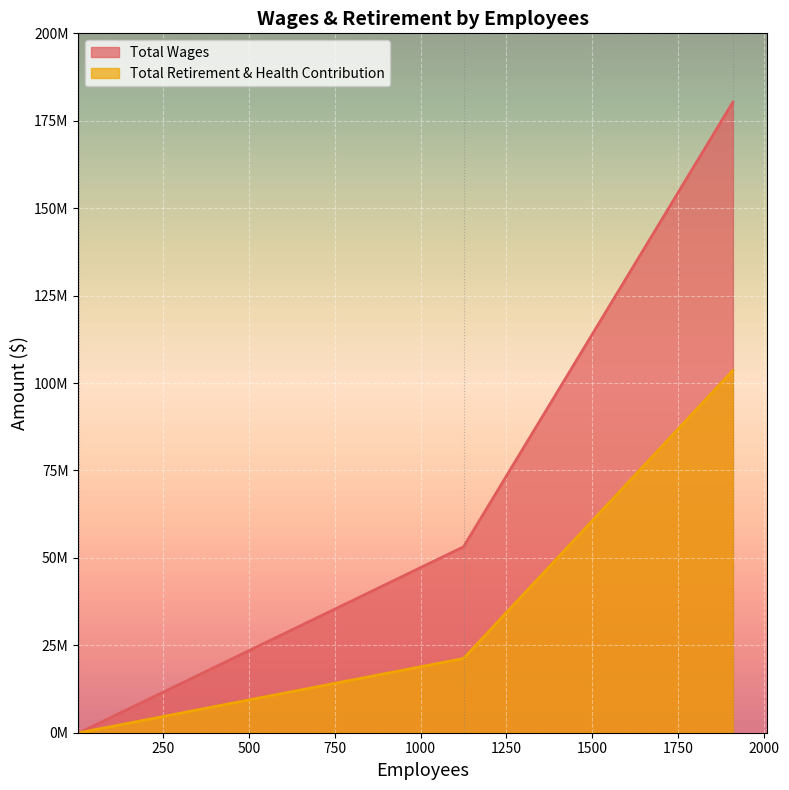

How many lines are shown in the chart?

2